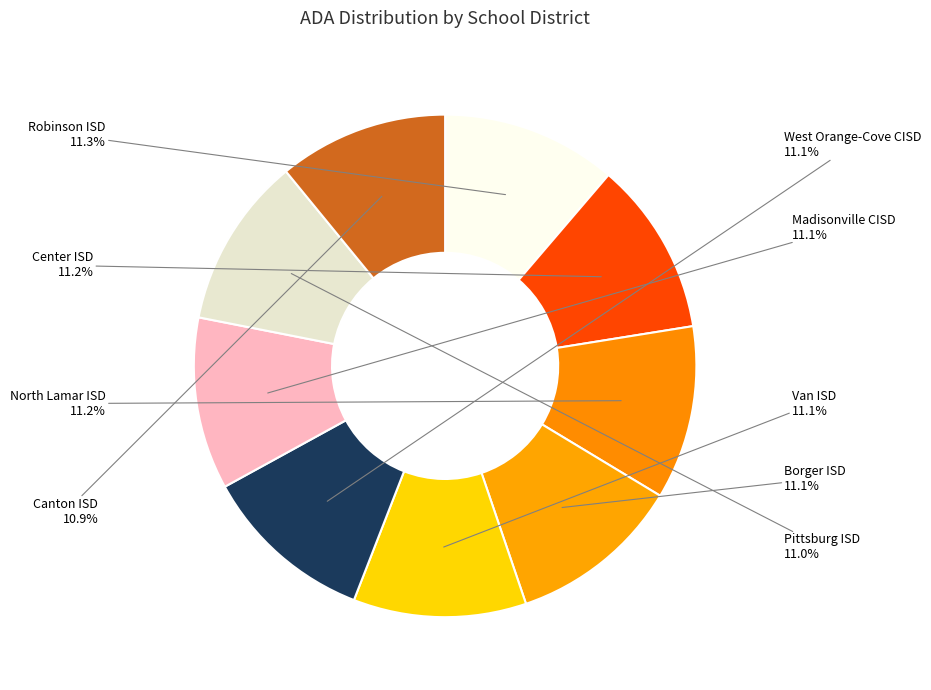

Count the number of slices in the pie.

9